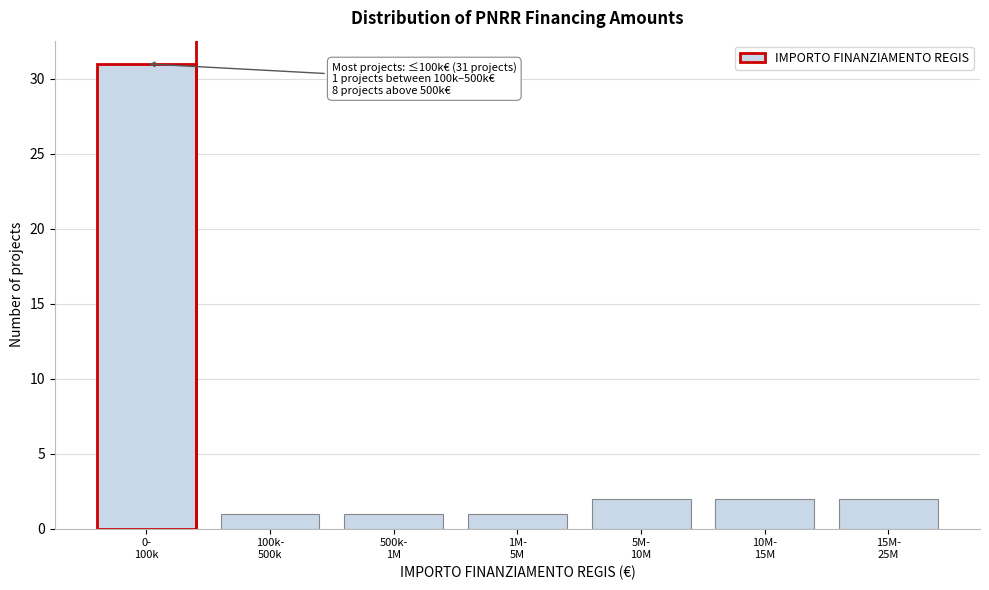

Reading left to right, transcribe all the data shown in this chart.

31	1	1	1	2	2	2